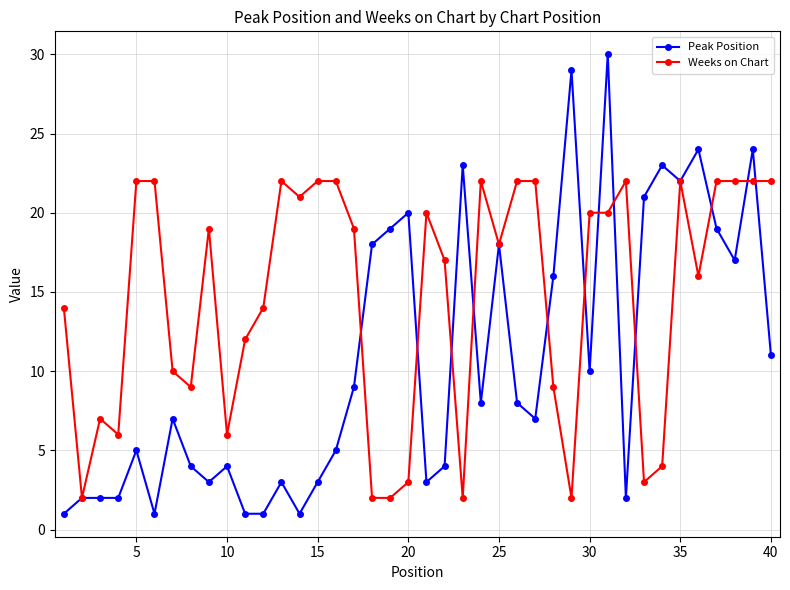

Which series has the largest total across all categories?

Weeks on Chart